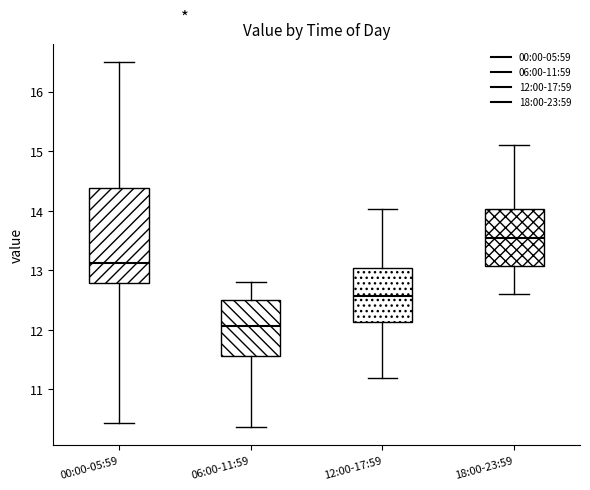

Reading left to right, transcribe this box plot: for each box, give where its median line is, the range the box spans, and where its two whiskers end, as read against the y-axis. The values are not printed on the chart, so give them approximately, as read against the axis.

00:00-05:59: median 13.1, box 12.8 to 14.4, whiskers 10.4 to 16.5
06:00-11:59: median 12.1, box 11.6 to 12.5, whiskers 10.4 to 12.8
12:00-17:59: median 12.6, box 12.1 to 13.0, whiskers 11.2 to 14.0
18:00-23:59: median 13.6, box 13.1 to 14.0, whiskers 12.6 to 15.1